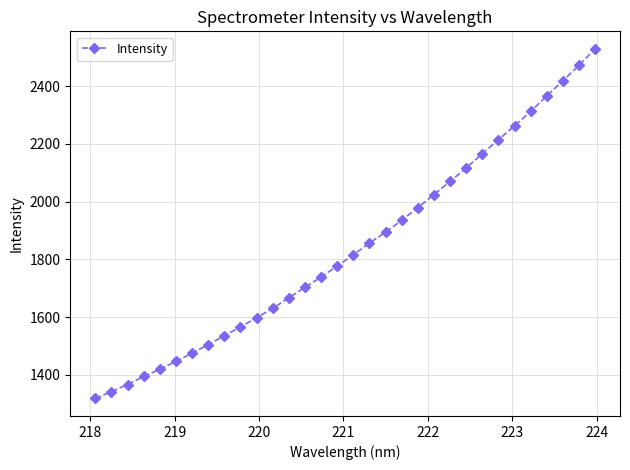

Does the chart have visible grid lines?

Yes